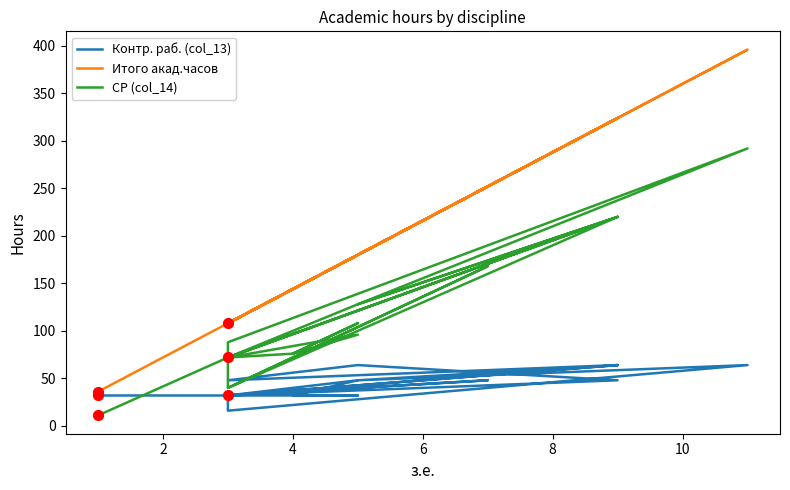

Which series has the largest total across all categories?

Итого акад.часов